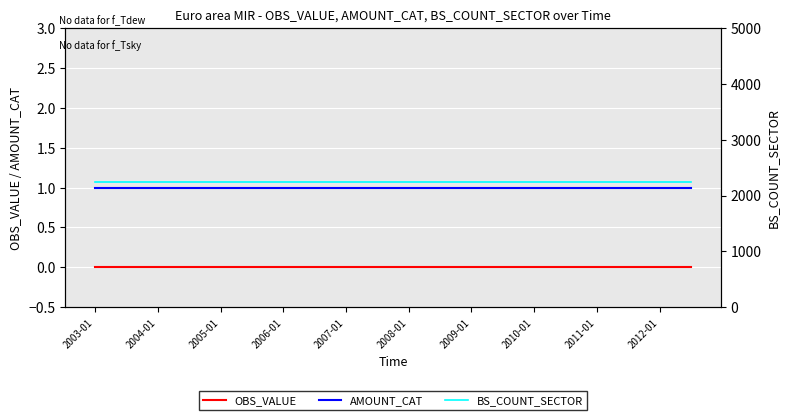

At which category is the sum across all series the highest?

2003-01